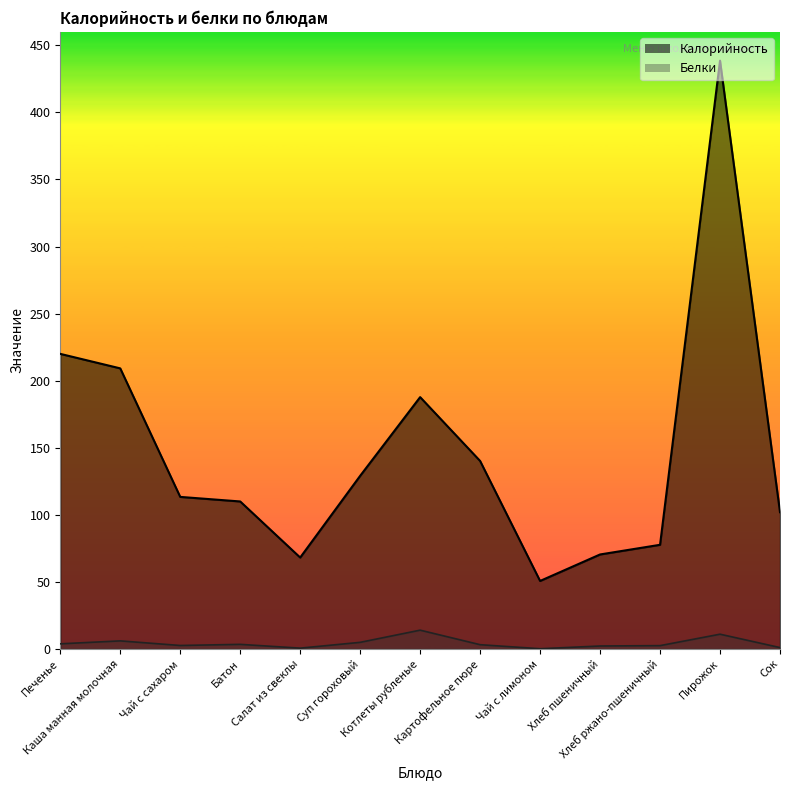

What is the minimum value shown in the chart?

0.2